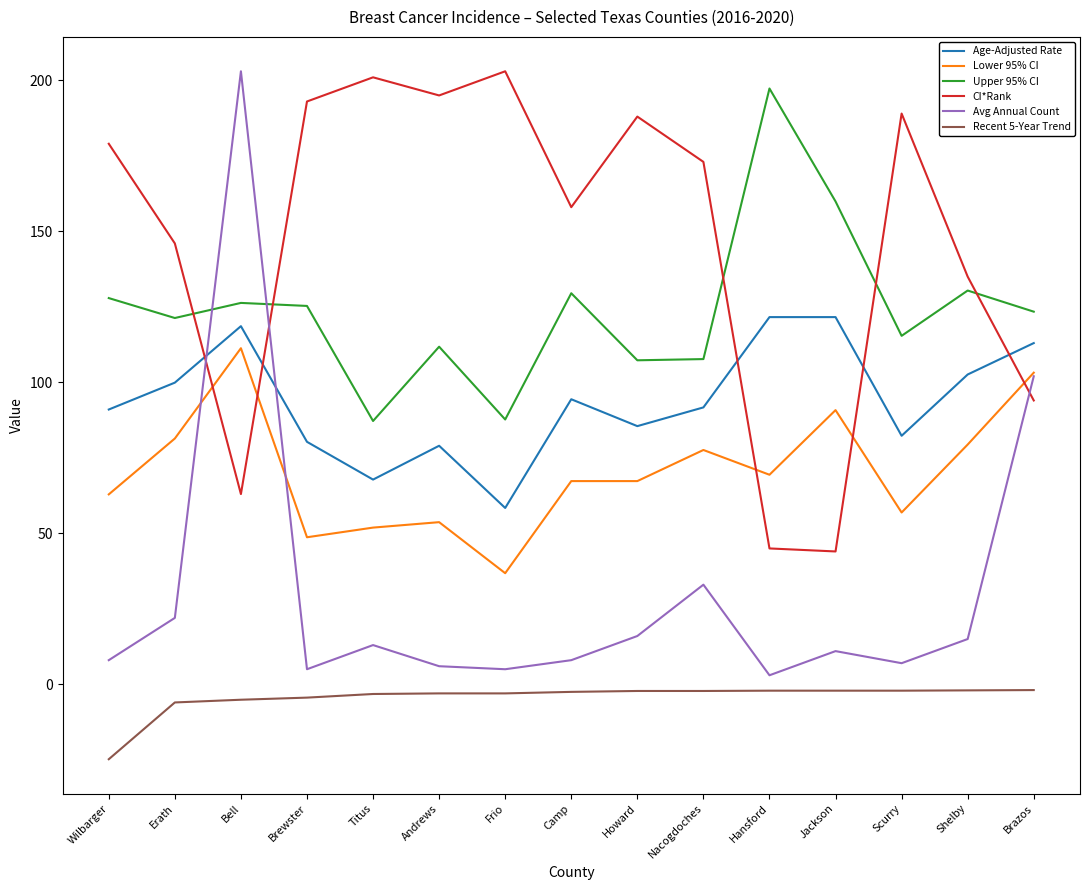

True or false: CI*Rank and Upper 95% CI intersect in this chart.

True